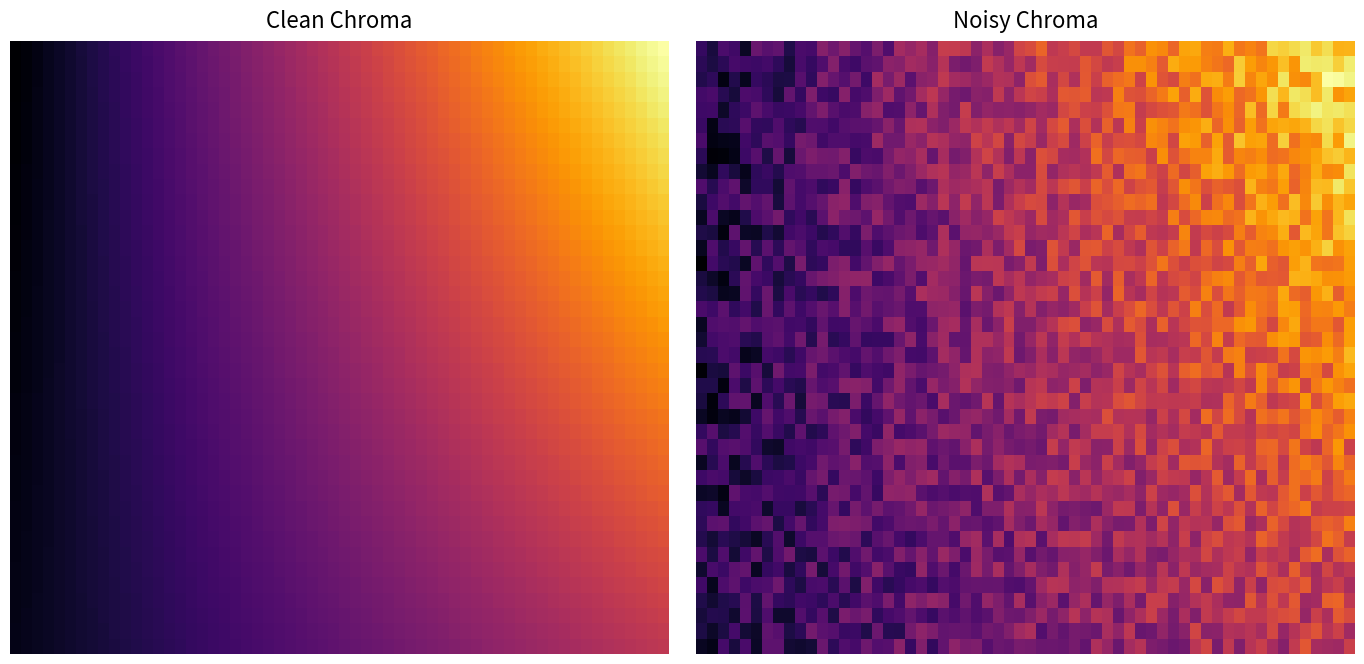

What is the greatest value displayed?

48